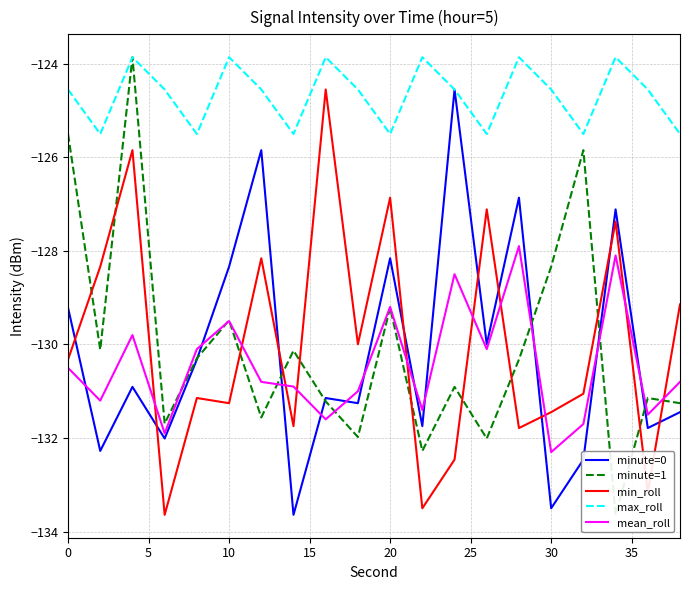

What is the minimum value shown in the chart?

-133.6